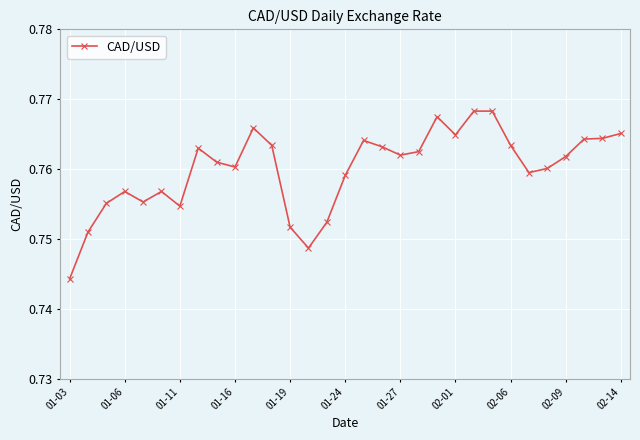

True or false: the data has more than 0 interior local peaks.

True